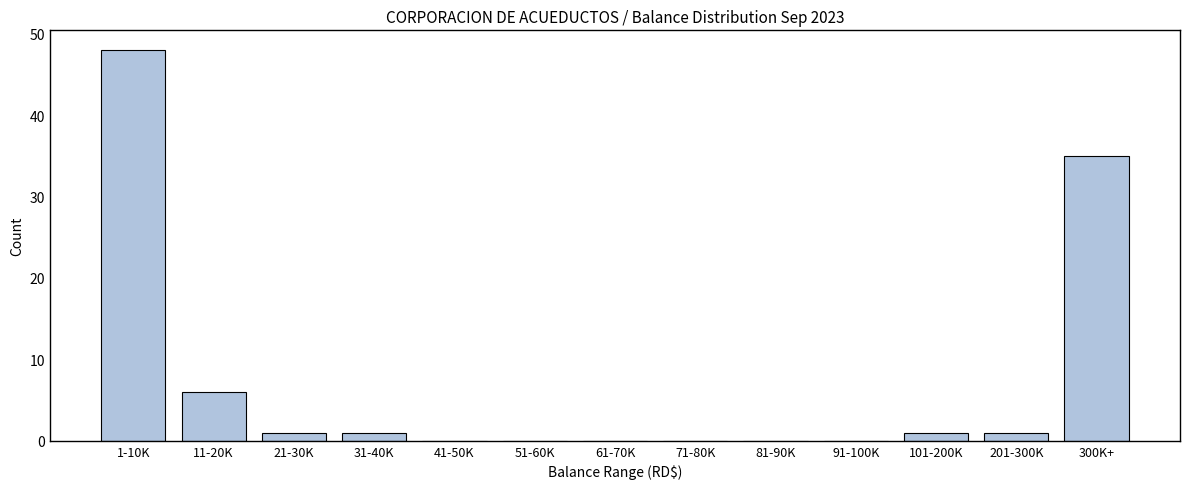

Reading right to left, transcribe all the data shown in this chart.

300K+=35	201-300K=1	101-200K=1	91-100K=0	81-90K=0	71-80K=0	61-70K=0	51-60K=0	41-50K=0	31-40K=1	21-30K=1	11-20K=6	1-10K=48